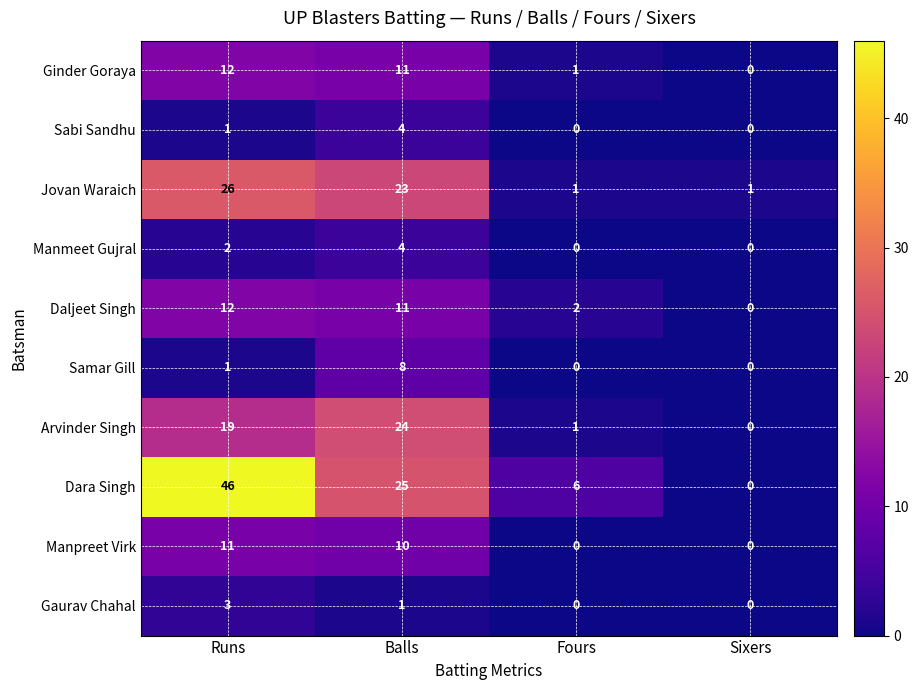

How many data points in Daljeet Singh are less than 11?

2